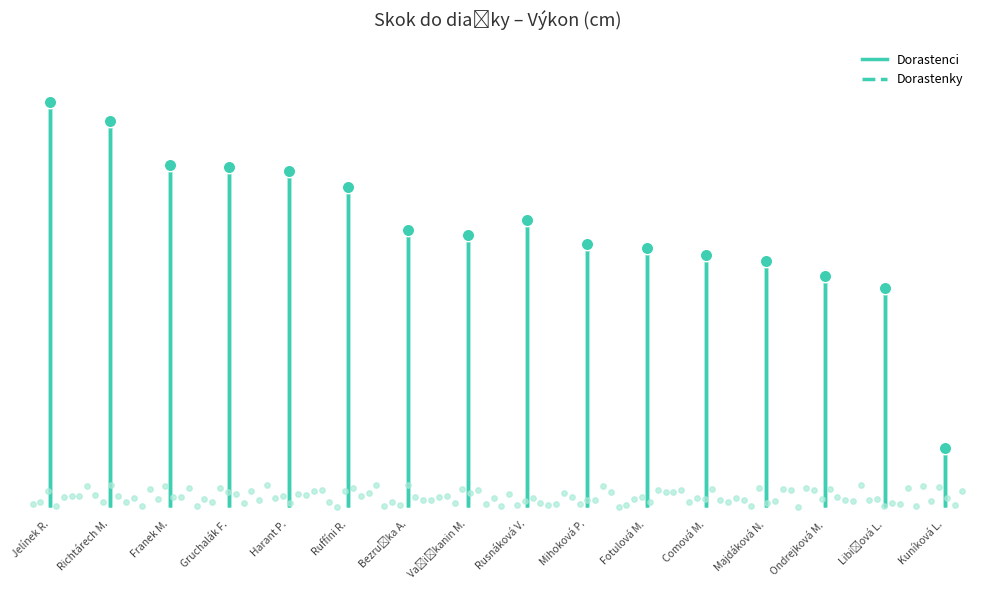

Which series contains the highest Y value?

Dorastenci